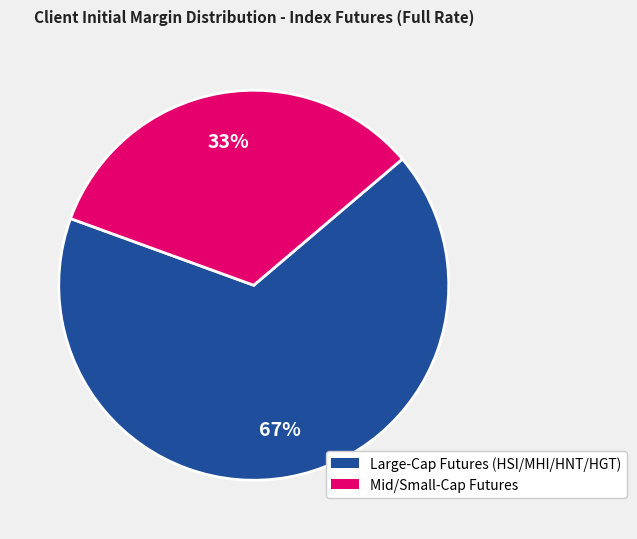

Is there a majority slice in this chart?

Yes